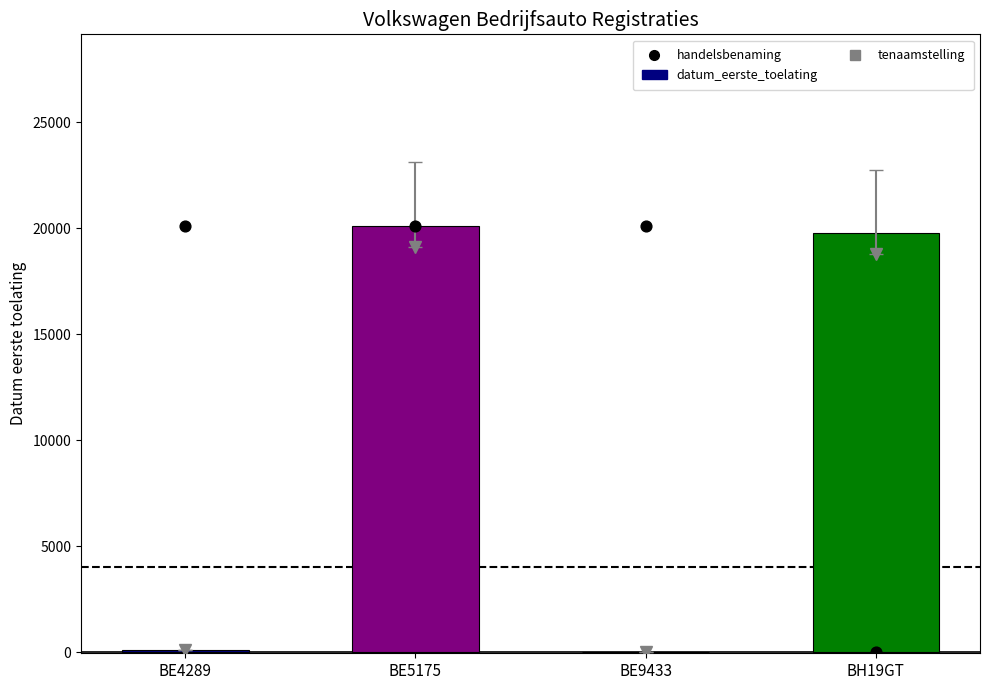

At how many categories does at least one series exceed 19668?

4